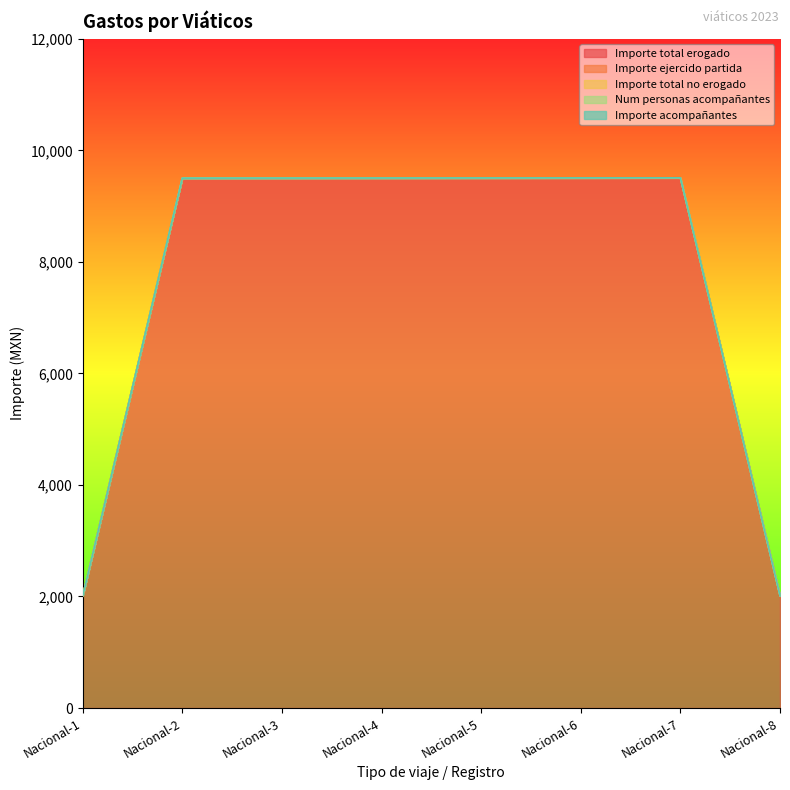

True or false: Num personas acompañantes and Importe total no erogado intersect in this chart.

False